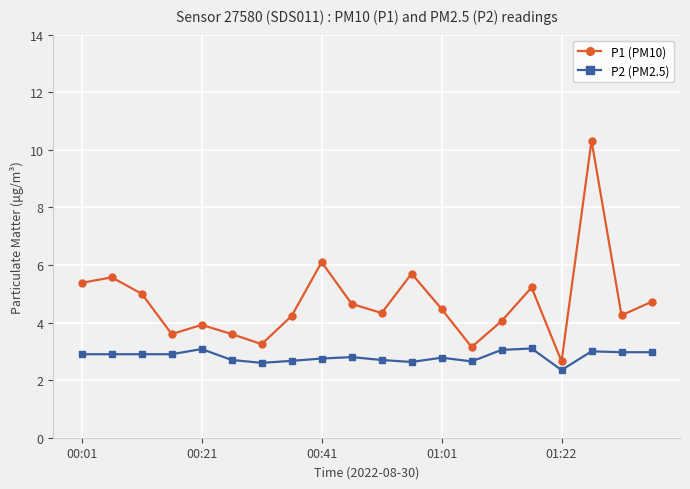

Which series has the widest spread of values?

P1 (PM10)